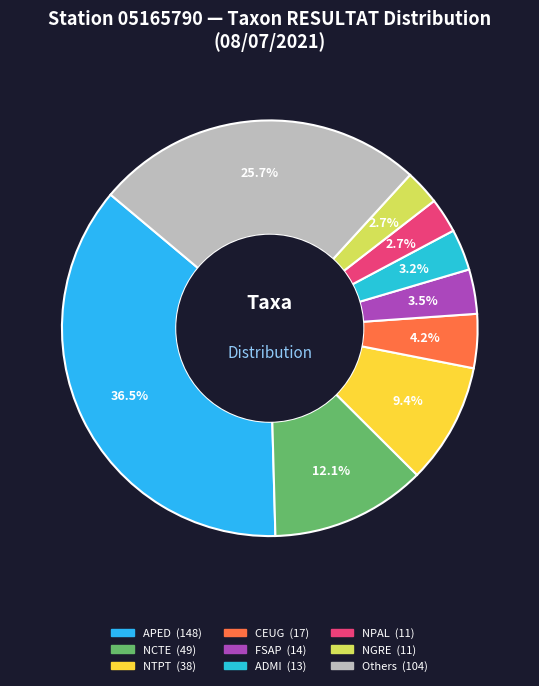

Count the number of slices in the pie.

9